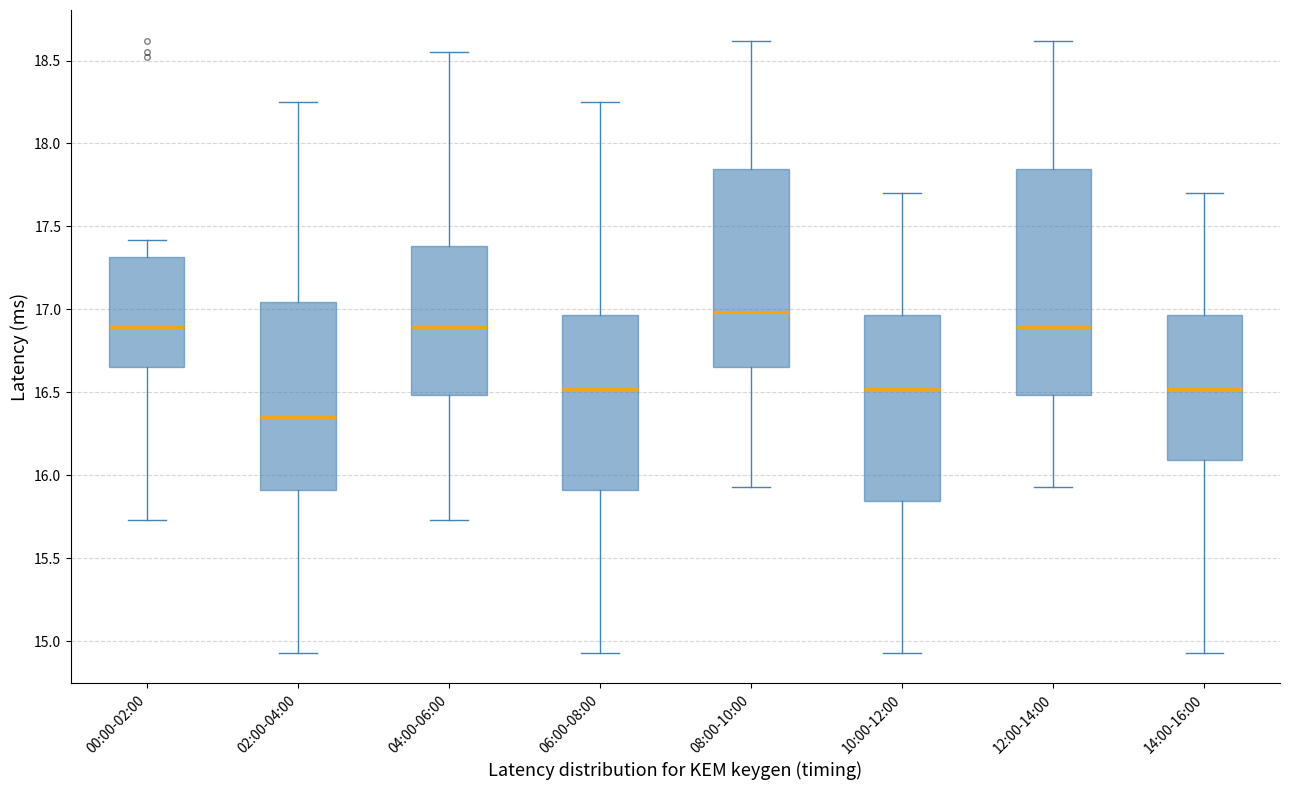

Where is the lower edge of the box for 14:00-16:00 on the y-axis? The values are not printed on the chart, so give them approximately, as read against the axis.

16.10